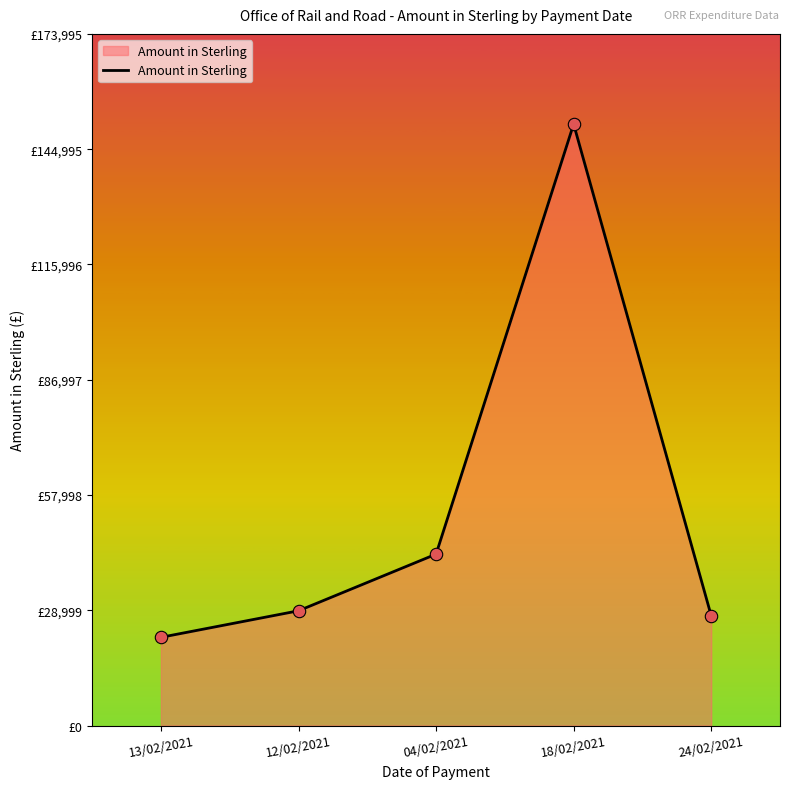

What is the ratio of the value at 13/02/2021 to the value at 04/02/2021?

0.5